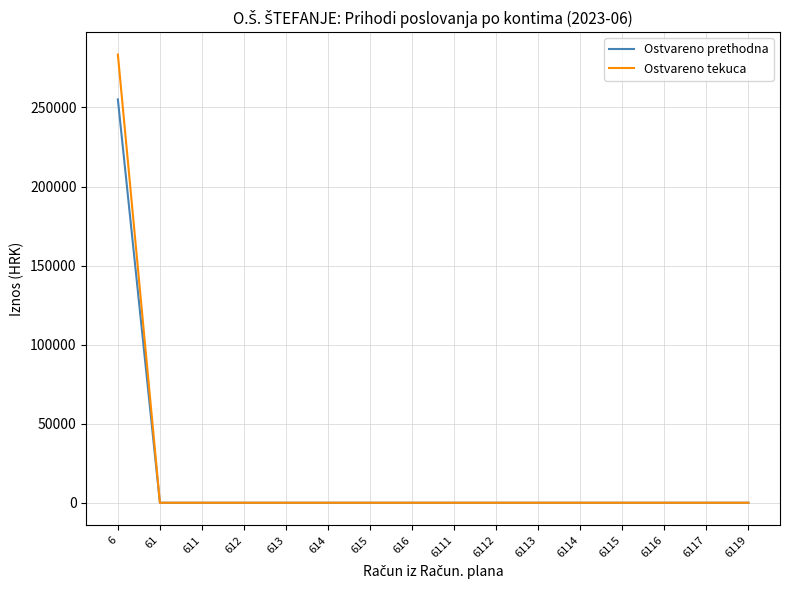

Reading left to right, transcribe all the data shown in this chart.

Ostvareno prethodna: 255094.0	0.0	0.0	0.0	0.0	0.0	0.0	0.0	0.0	0.0	0.0	0.0	0.0	0.0	0.0	0.0
Ostvareno tekuca: 283472.8	0.0	0.0	0.0	0.0	0.0	0.0	0.0	0.0	0.0	0.0	0.0	0.0	0.0	0.0	0.0